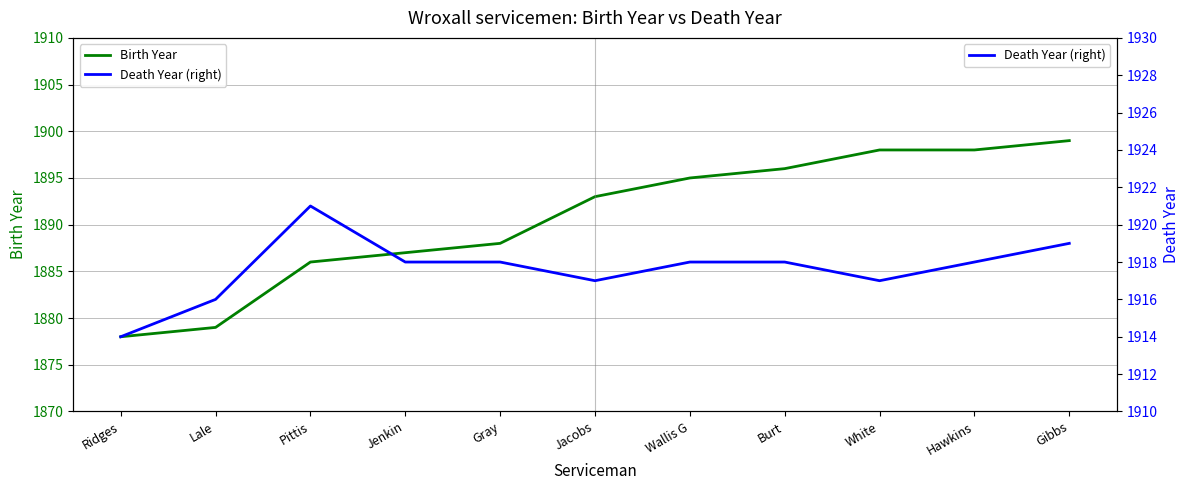

What is the sum of the Birth Year values at Jenkin and Wallis G?

3782